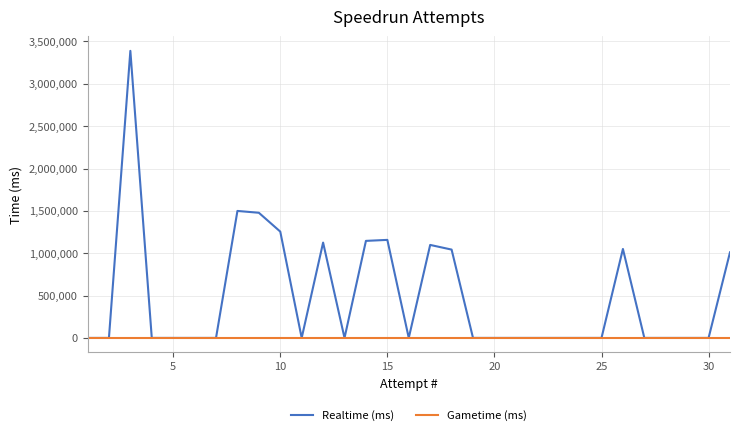

List the series in order of their peak value, lowest first.

Gametime (ms), Realtime (ms)